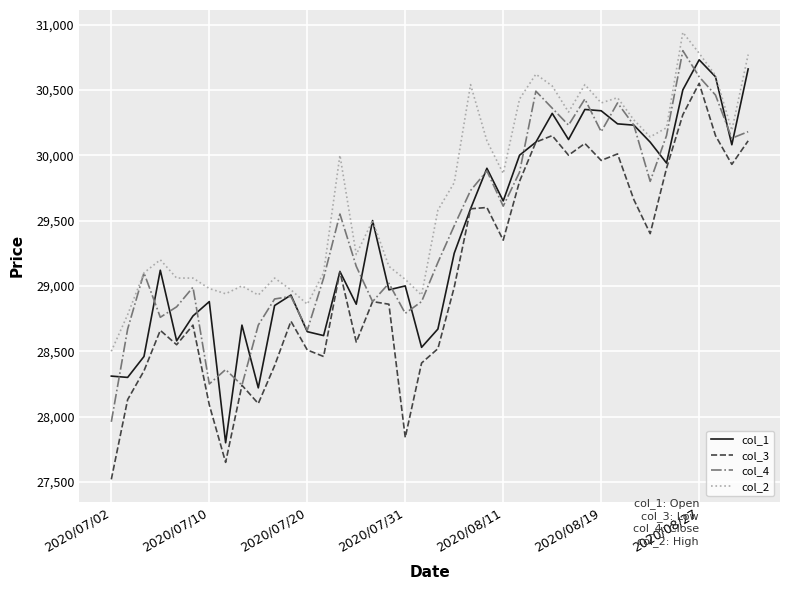

Which series has the largest total across all categories?

col_2